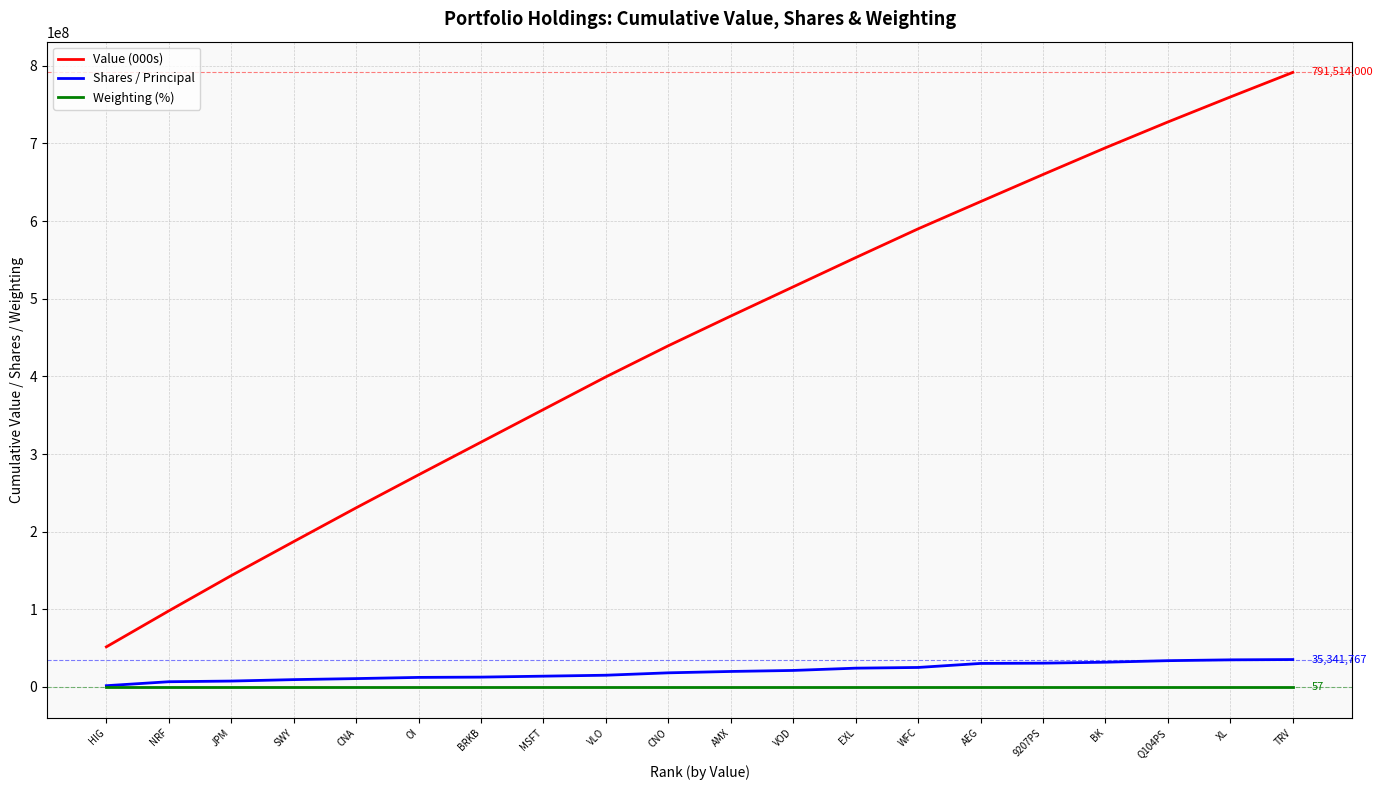

What is the average value of the Shares / Principal series?

19821428.6